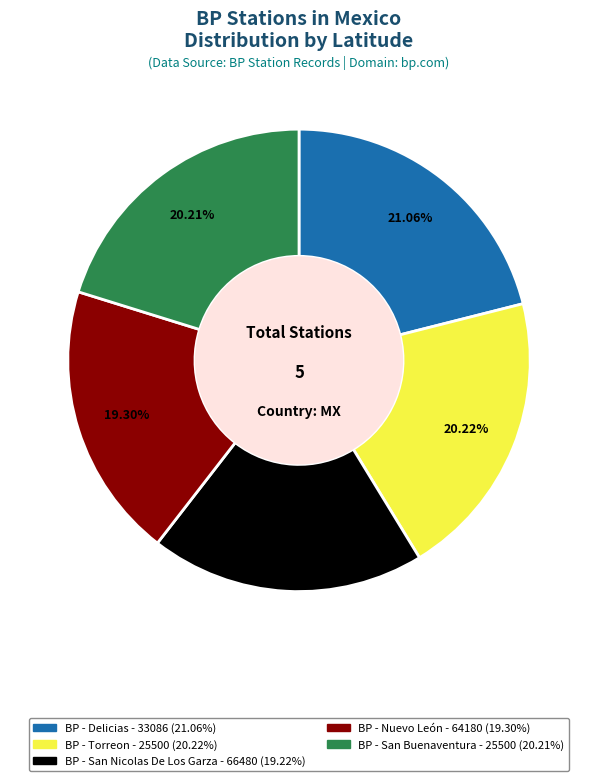

What is the ratio of the value at BP - San Nicolas De Los Garza - 66480 to the value at BP - Delicias - 33086?

0.9